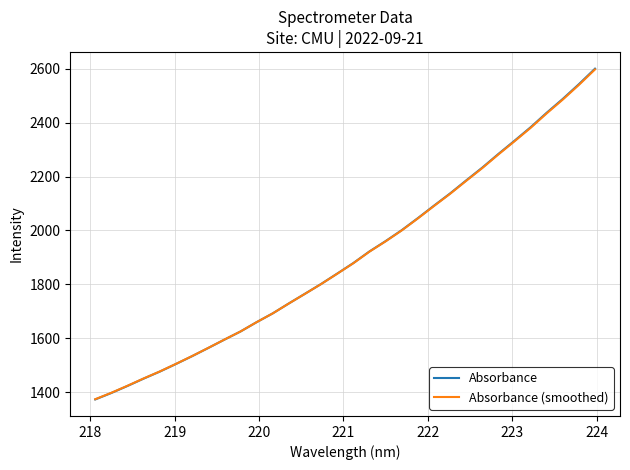

Which series has the largest range (max minus min)?

Absorbance